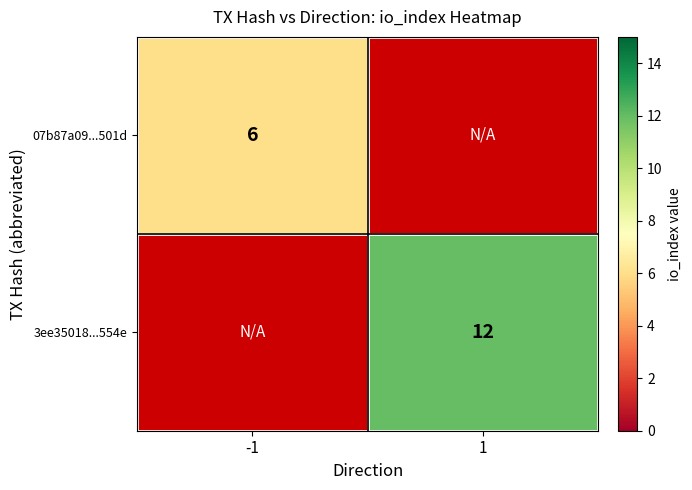

True or false: 07b87a09...501d has a value of 10 at -1.

False